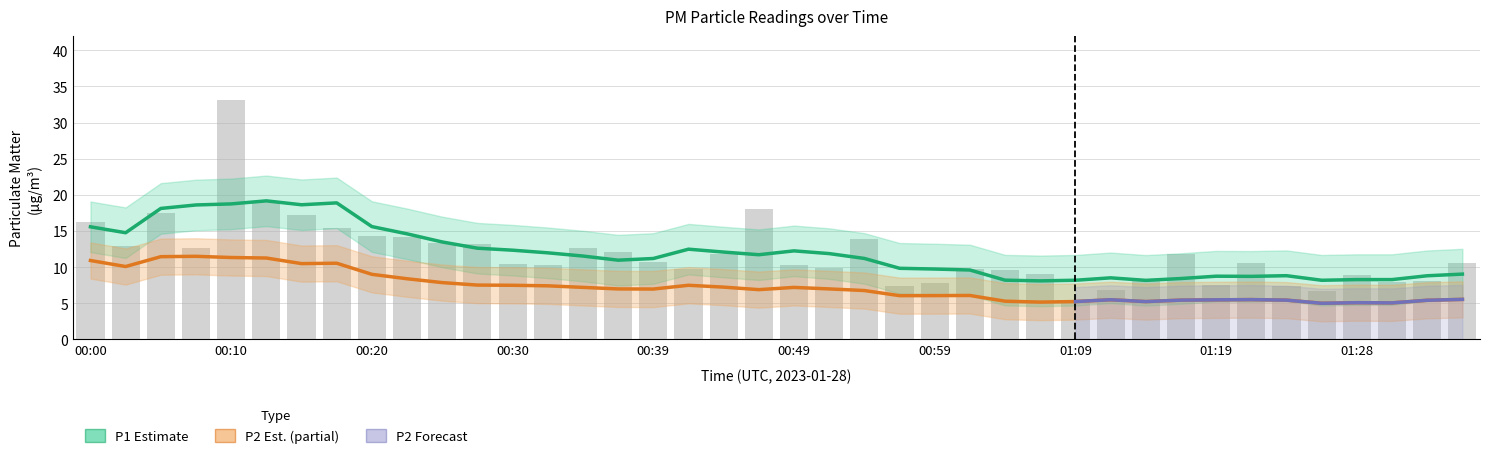

The value at 00:12 is 33.4. True or false?

False